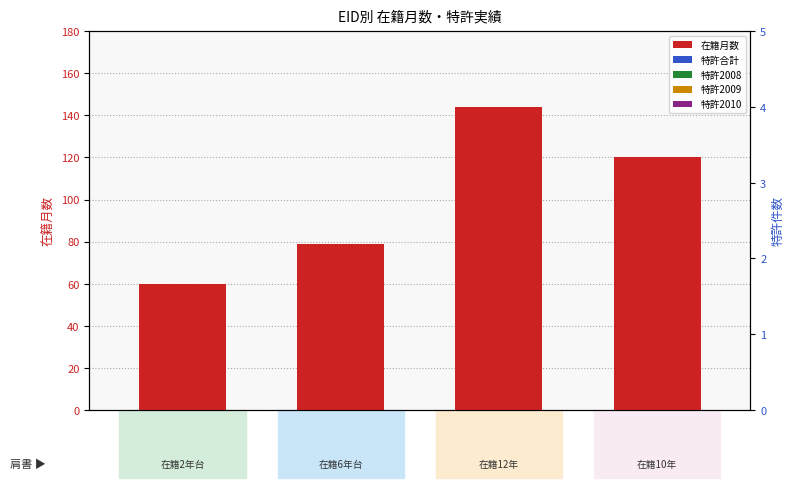

Which label corresponds to the largest value in the chart?

中馬 寛